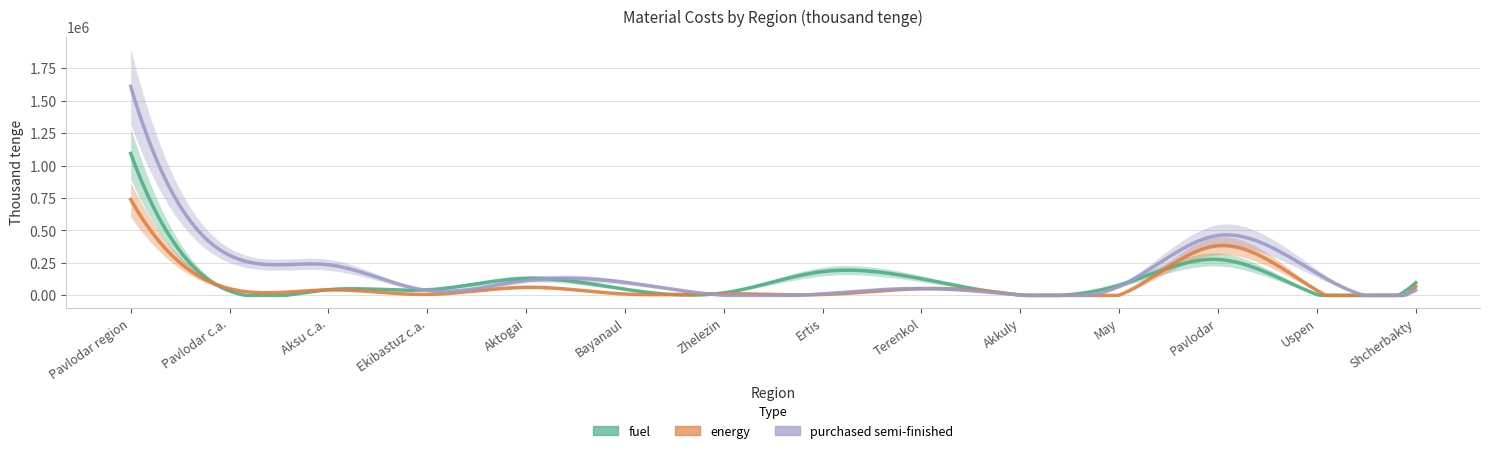

What is the difference between the highest and lowest values at Uspen?

163924